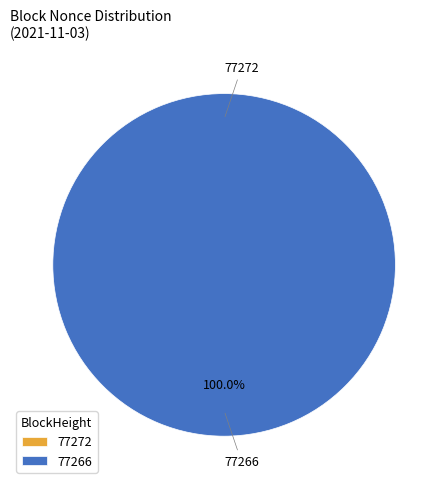

How many segments does this pie chart have?

2